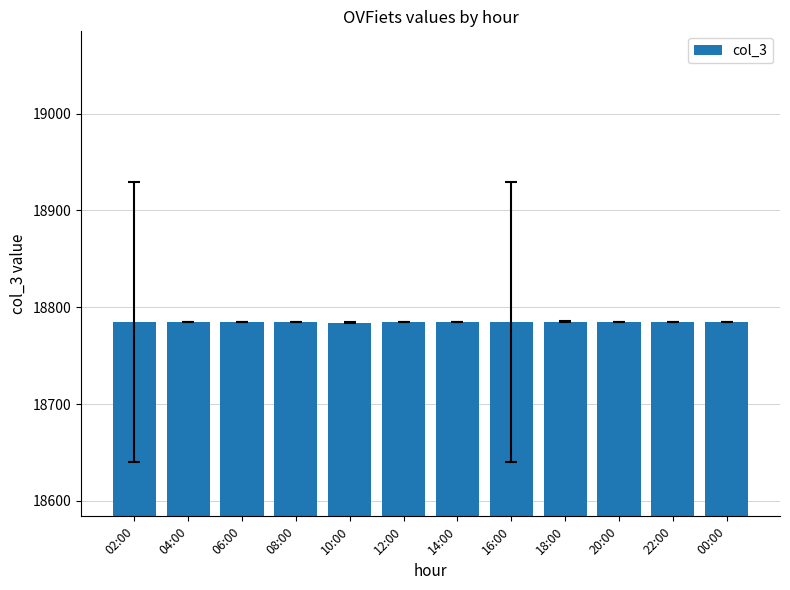

What is the sum of all values?

225419